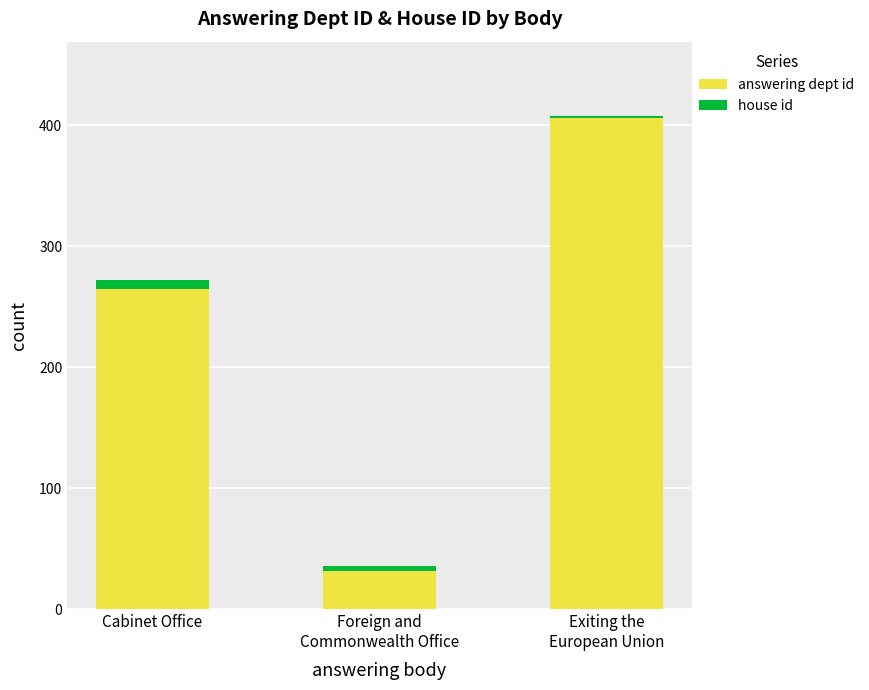

At which label is answering dept id closest to 219?

Cabinet Office